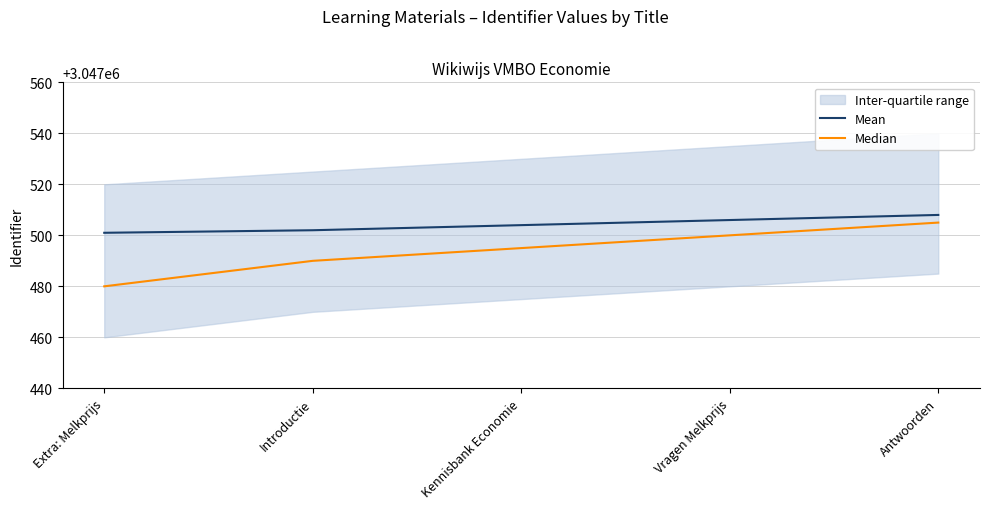

What is the value of the Mean point at the 5th from the left?

3047508